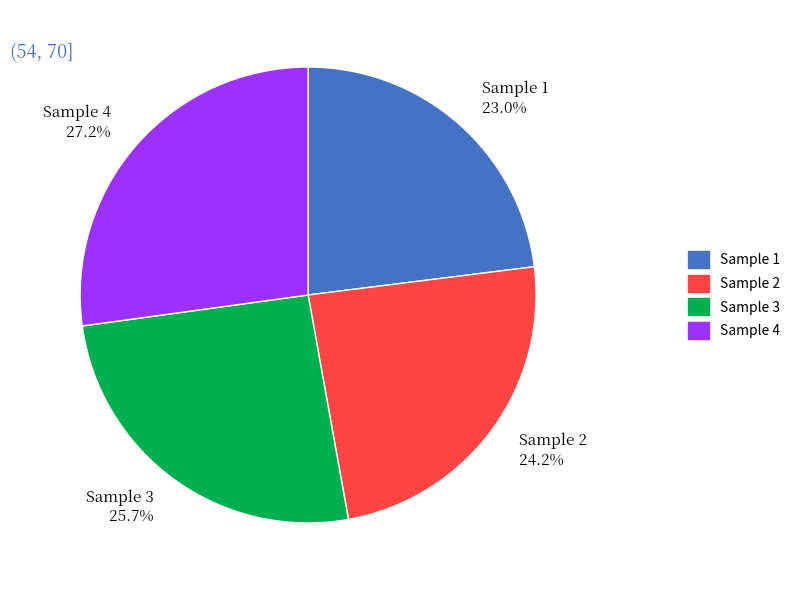

What is the smallest slice in the pie chart?

Sample 1